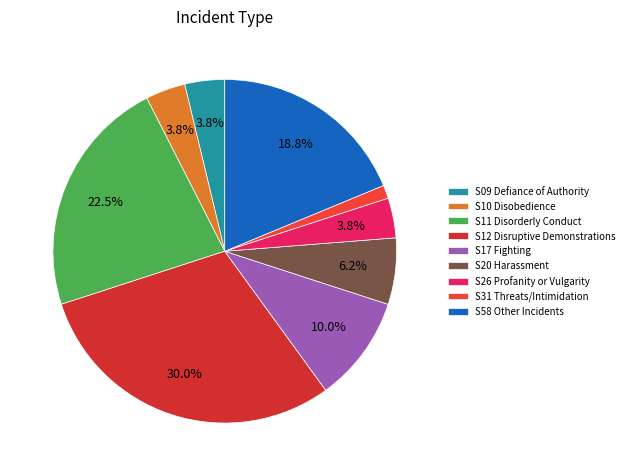

To the nearest percent, what is the combined percentage of S12 Disruptive Demonstrations and S58 Other Incidents?

49%